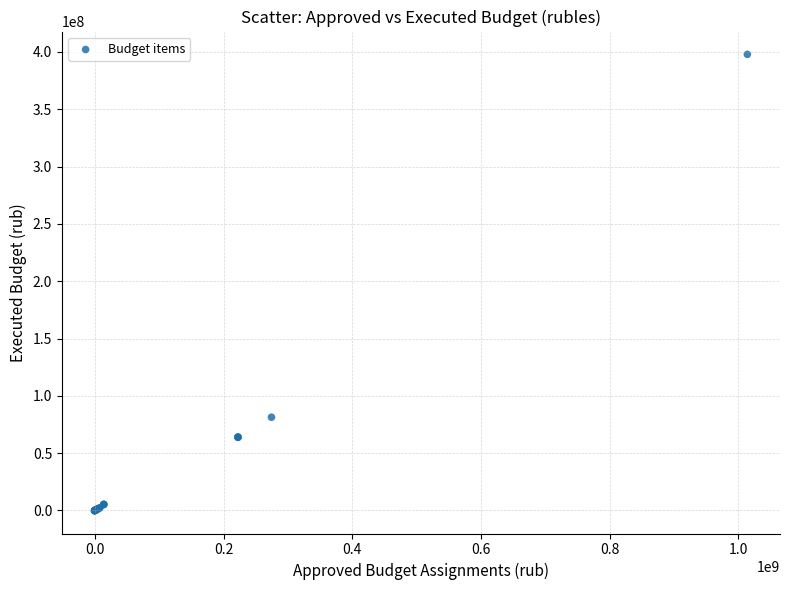

What Y value in the scatter plot is closest to 198832012?

81341117.2